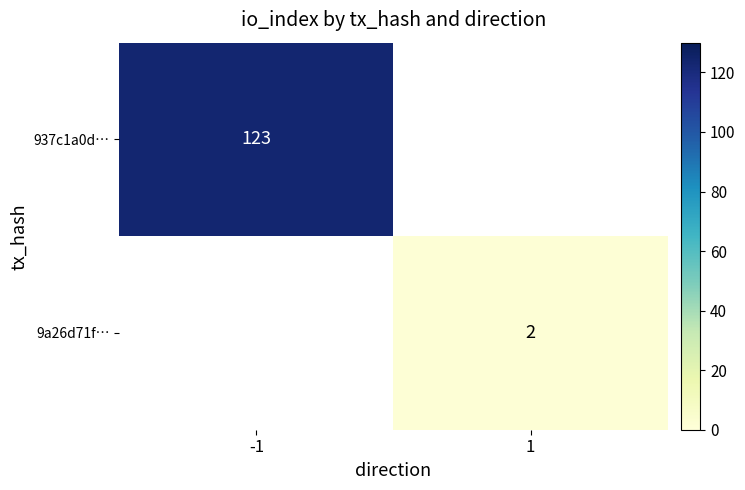

At how many categories does at least one series exceed 53?

1